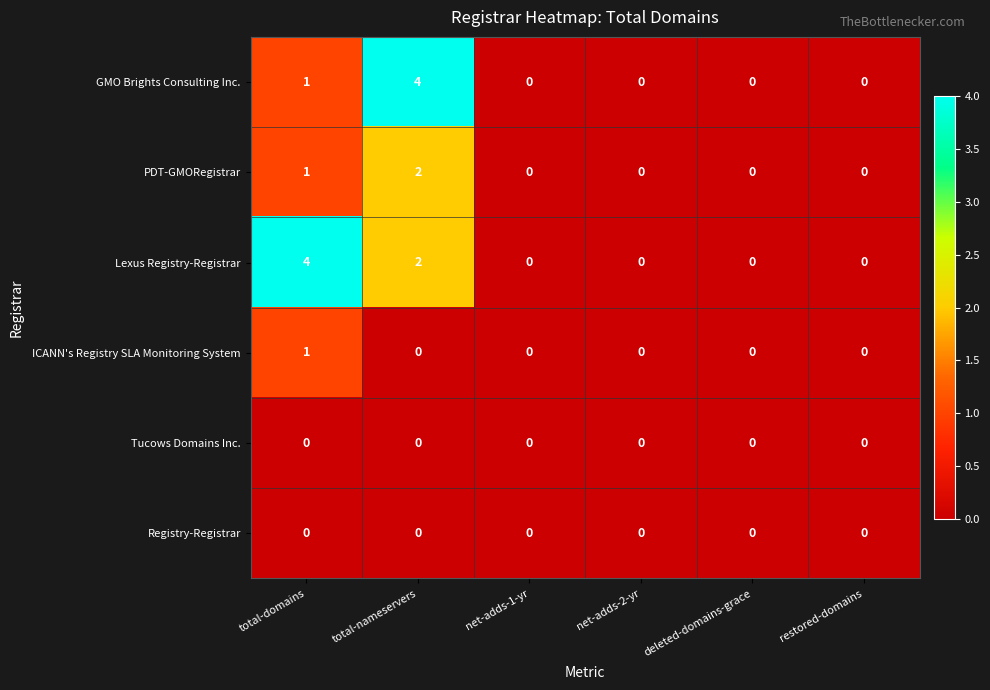

Where is Lexus Registry-Registrar nearest to the value 2?

total-nameservers